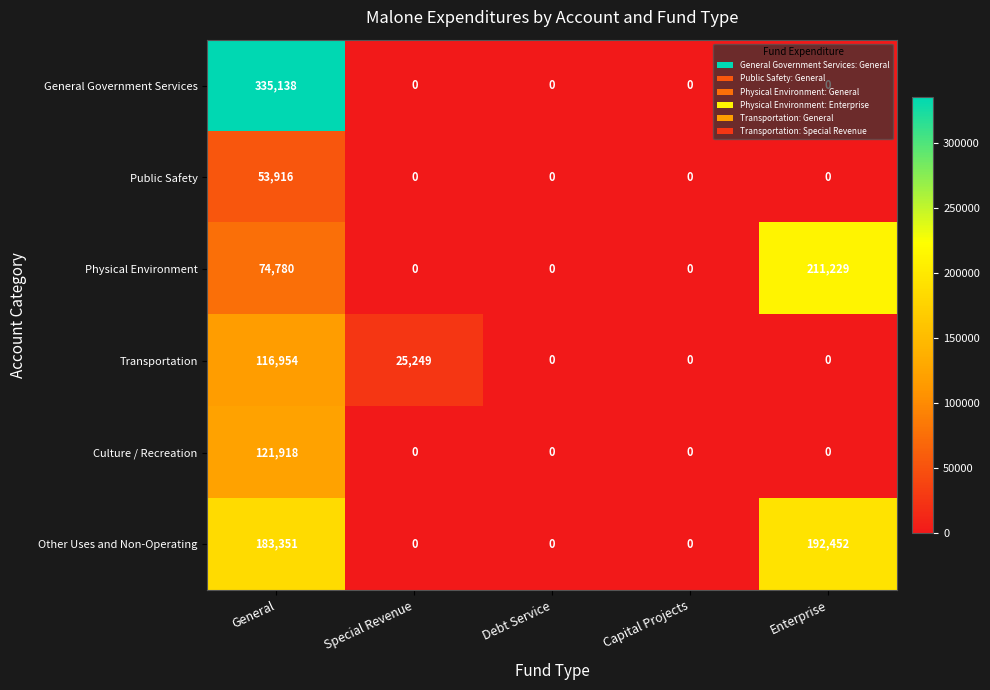

At which category is the sum across all series the highest?

General